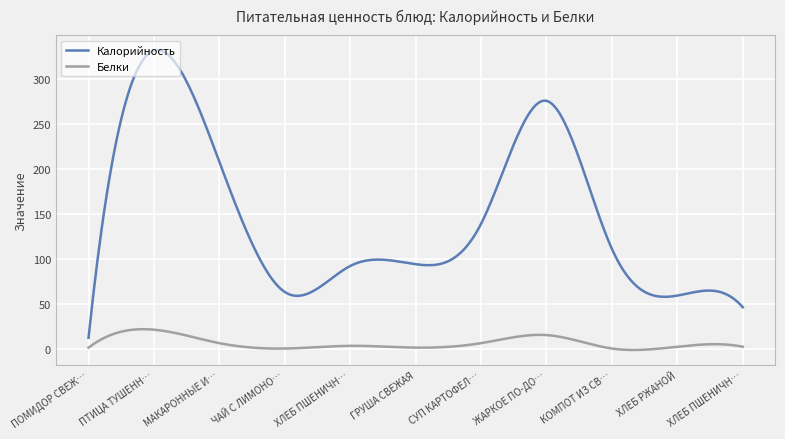

List the series in order of their overall mean, highest first.

Калорийность, Белки